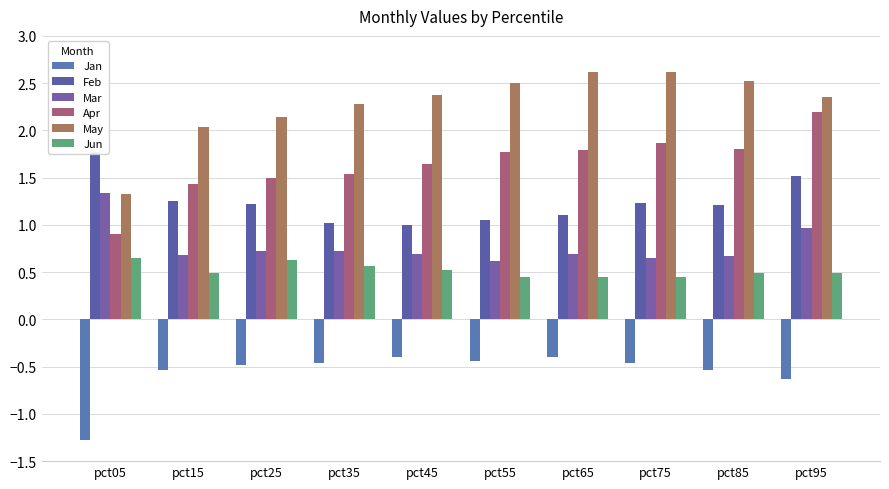

The May series shows 2.0 at pct15. True or false?

True